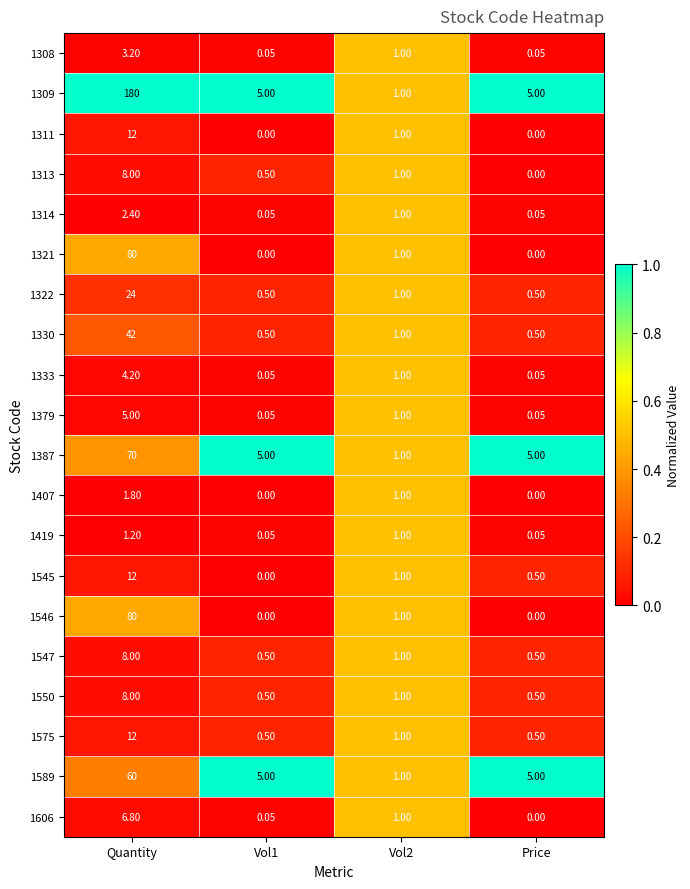

At which label does 1589 first exceed 5?

Quantity